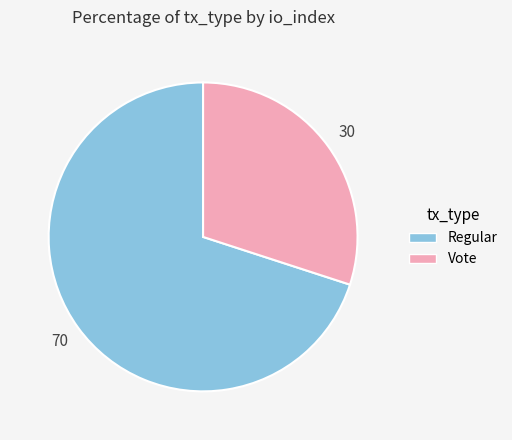

Between Vote and Regular, which is larger?

Regular